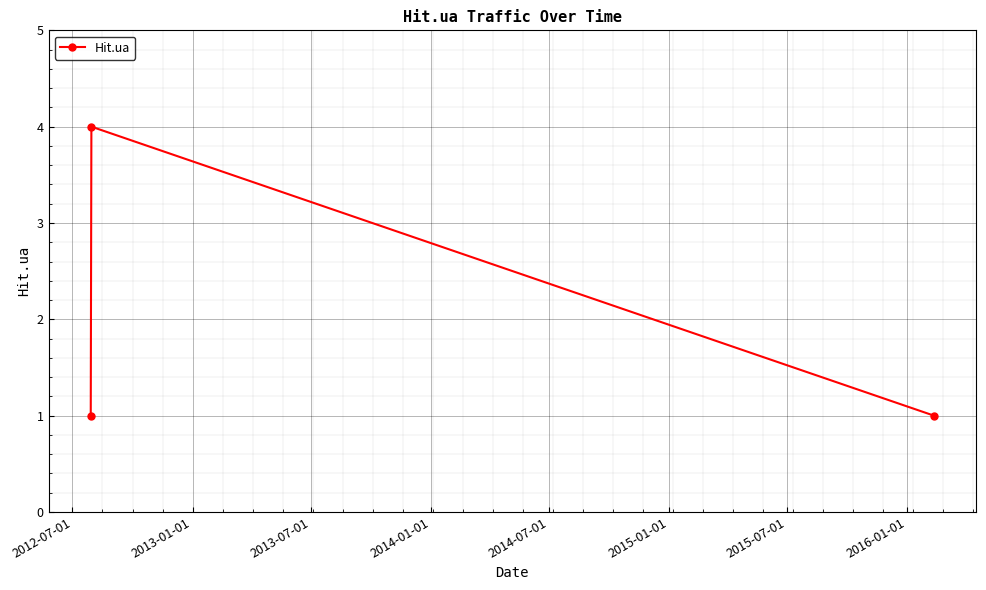

What is the greatest value displayed?

4